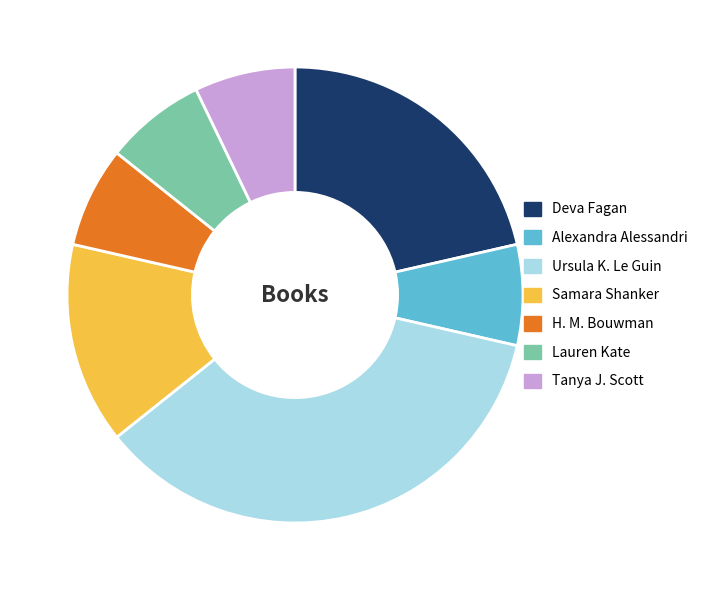

Which slice is the largest?

Ursula K. Le Guin